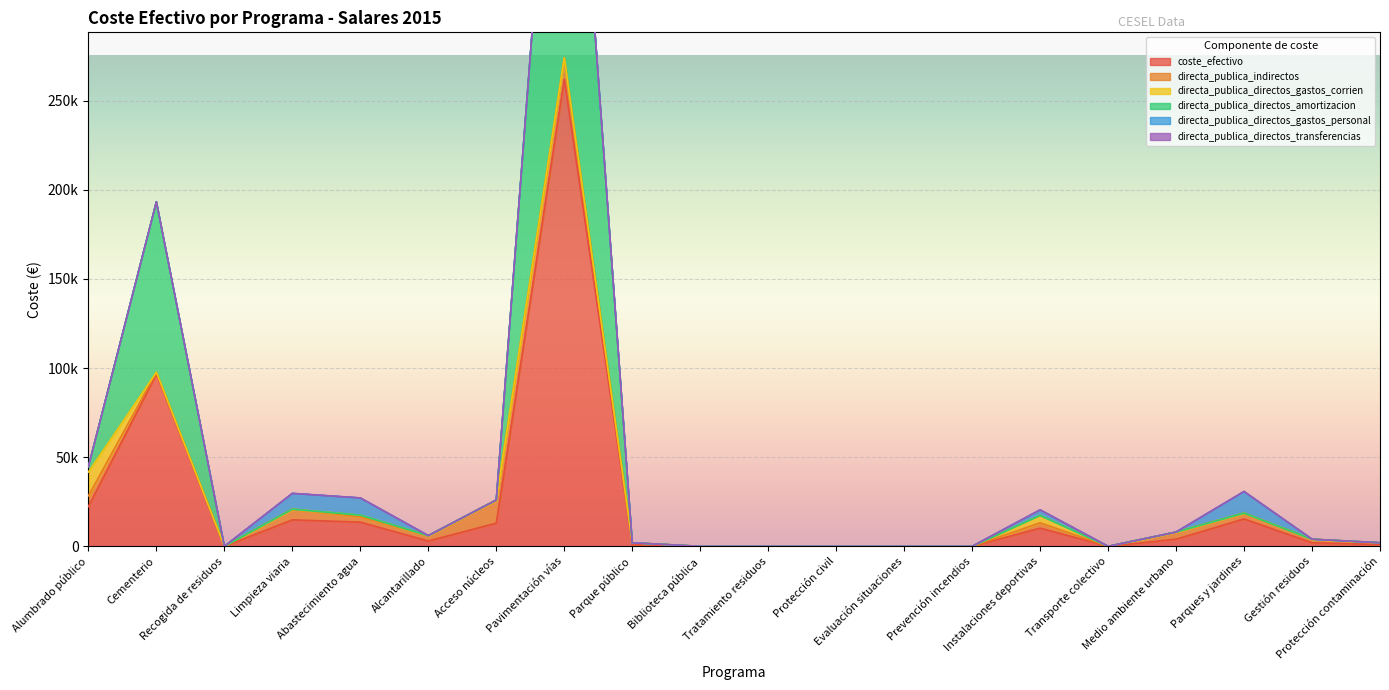

True or false: directa_publica_directos_gastos_personal has a value of -7260.5 at Transporte colectivo.

False